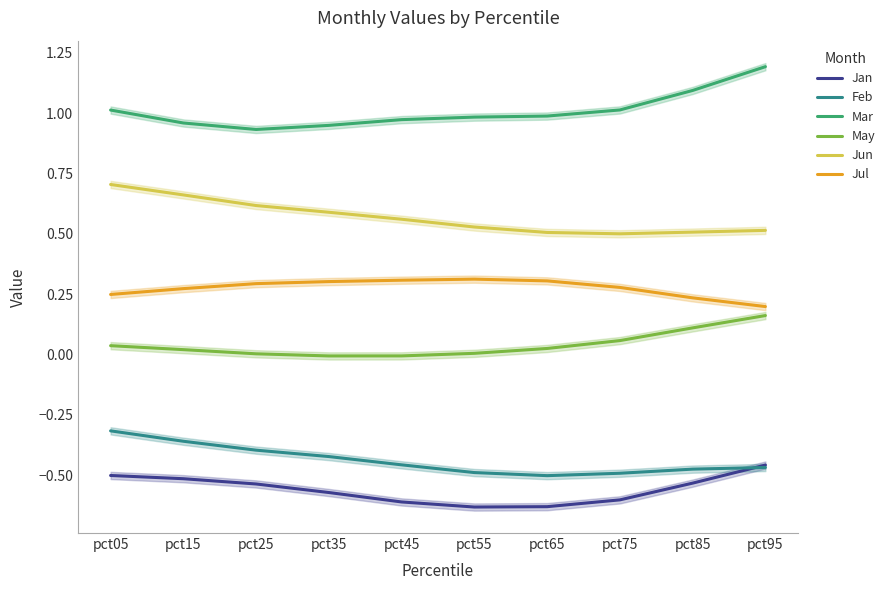

List the series in order of their peak value, lowest first.

Jan, Feb, May, Jul, Jun, Mar